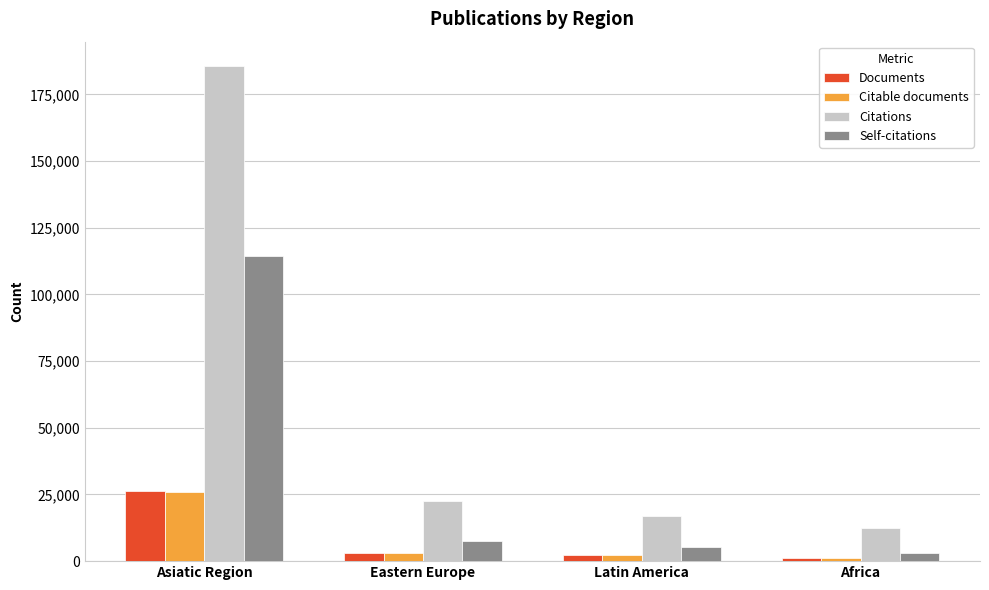

How many distinct data groups are displayed?

4